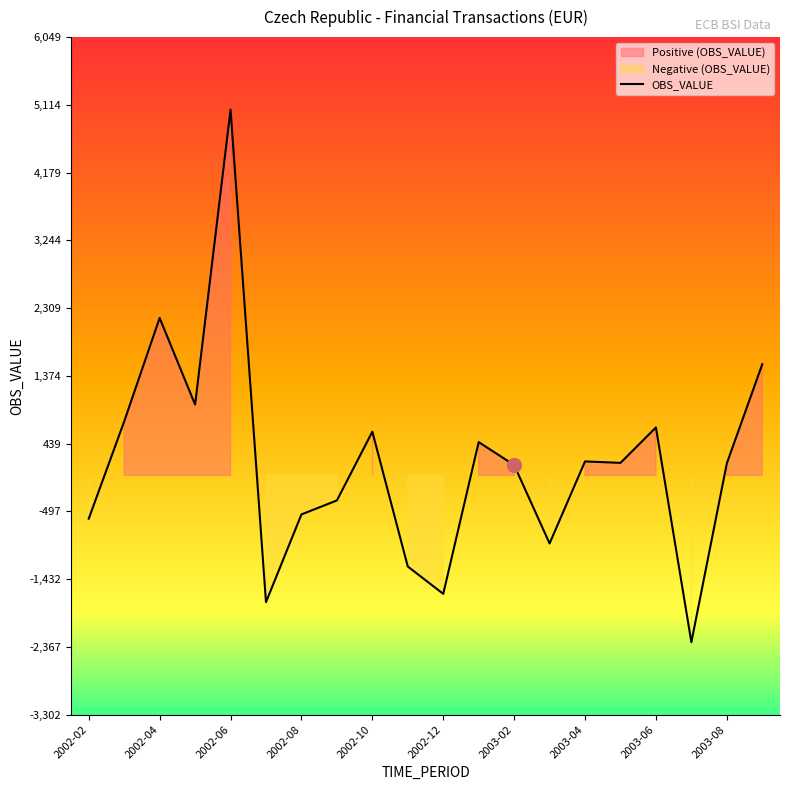

How many interior local valleys (lower than both neighbors) does the data have?

6